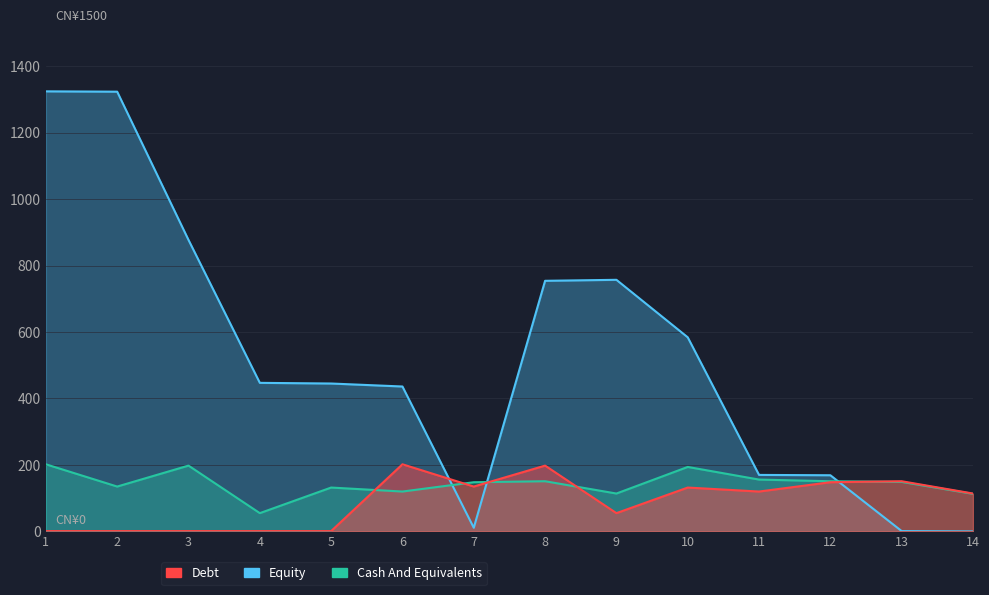

At which label does Equity first exceed 447?

1